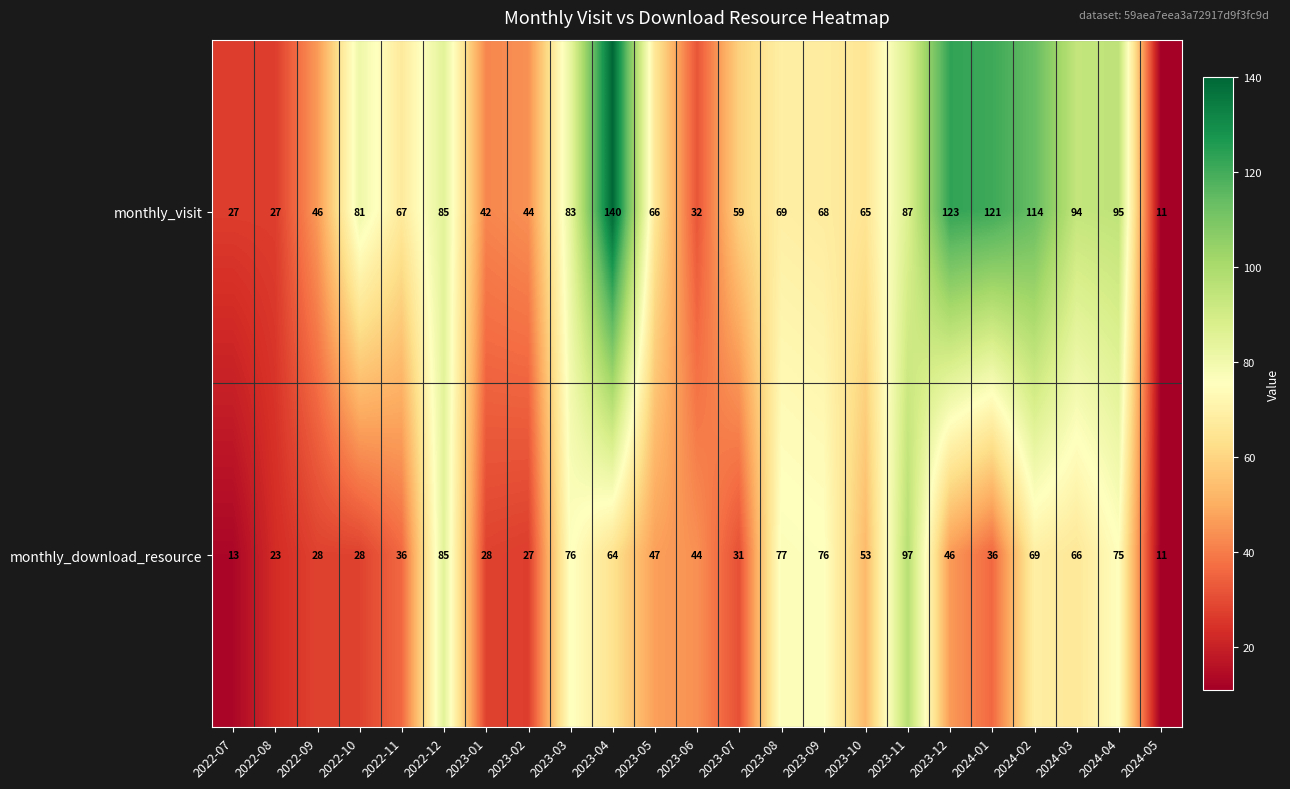

What is the maximum value shown in the chart?

140